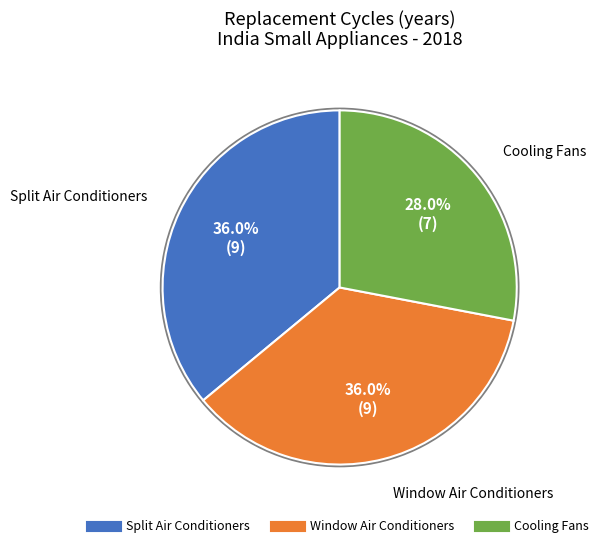

To the nearest percent, what percentage of the pie is Window Air Conditioners?

36%